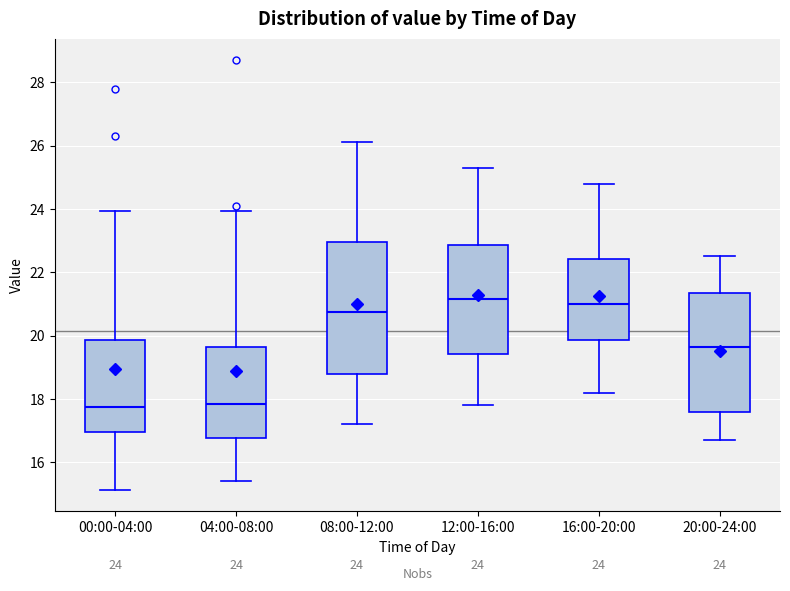

Comparing the boxes themselves (not the whiskers), which one is the tallest?

08:00-12:00